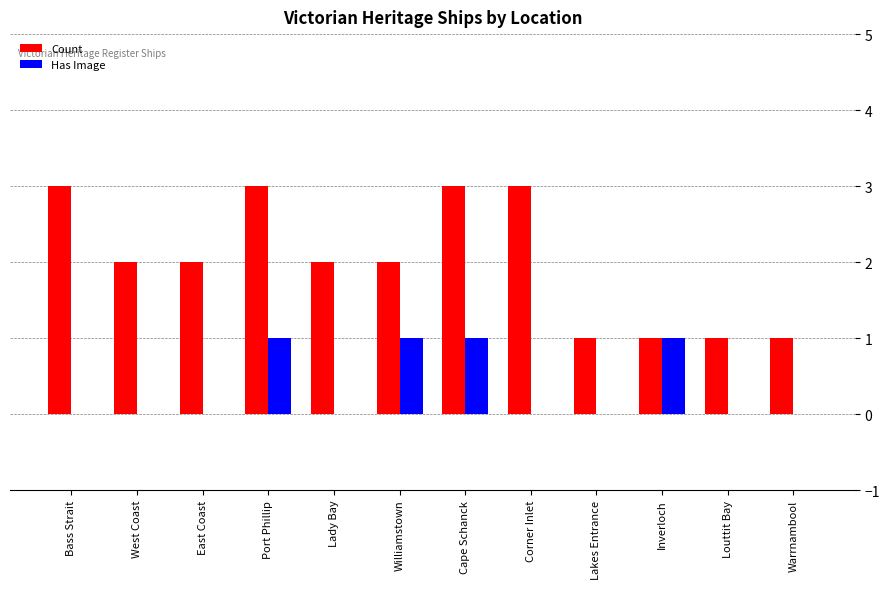

Which series changed the most between Port Phillip and Warrnambool?

Count